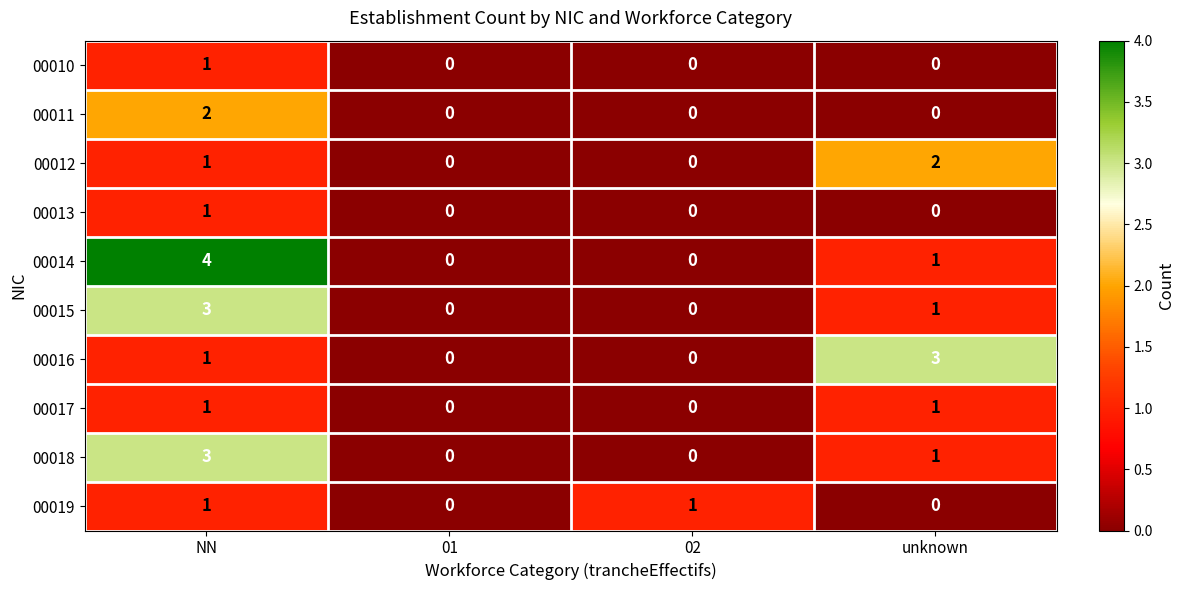

At which label does 00018 reach its peak?

NN